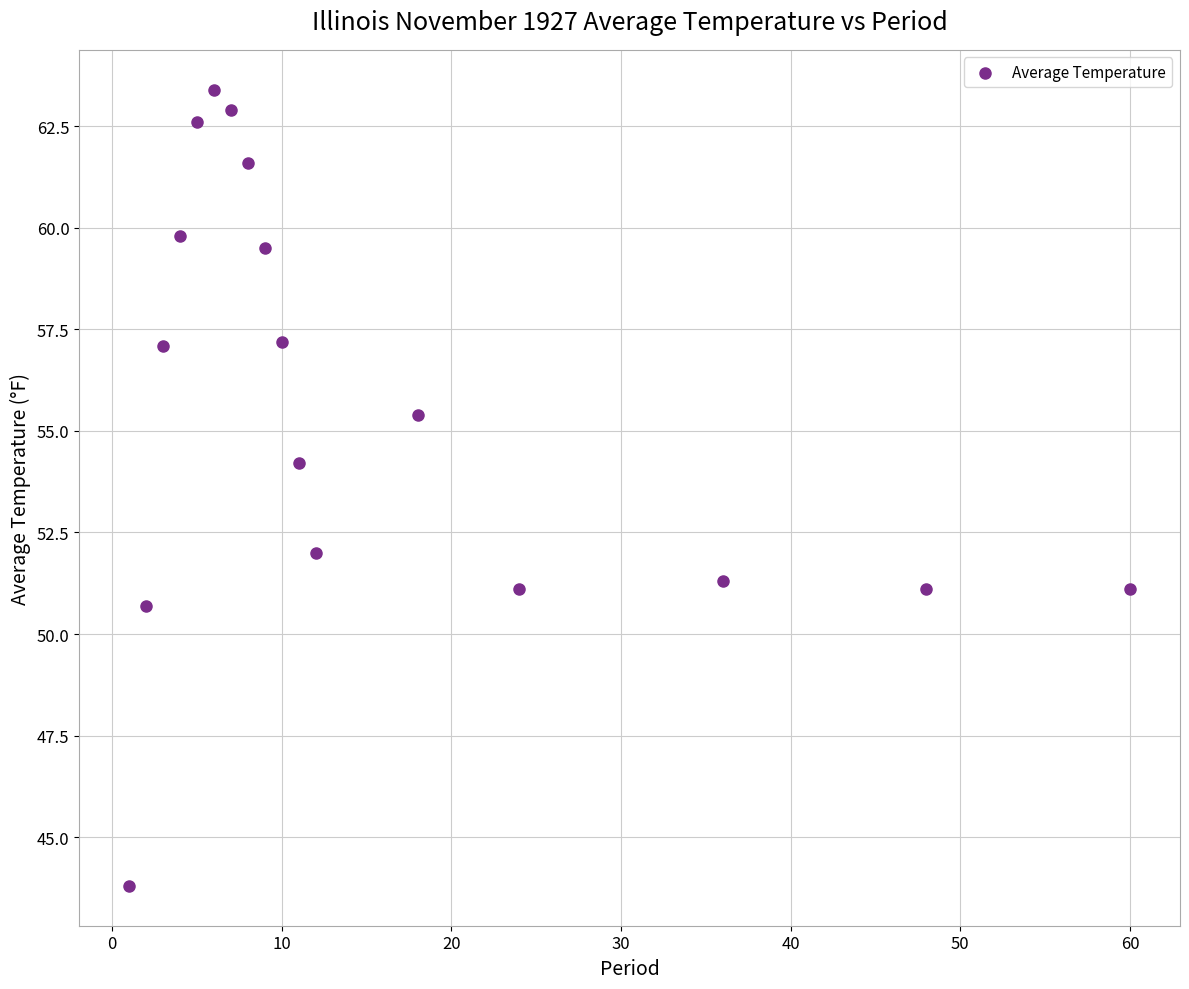

What is the range of X values (max minus min)?

59.0